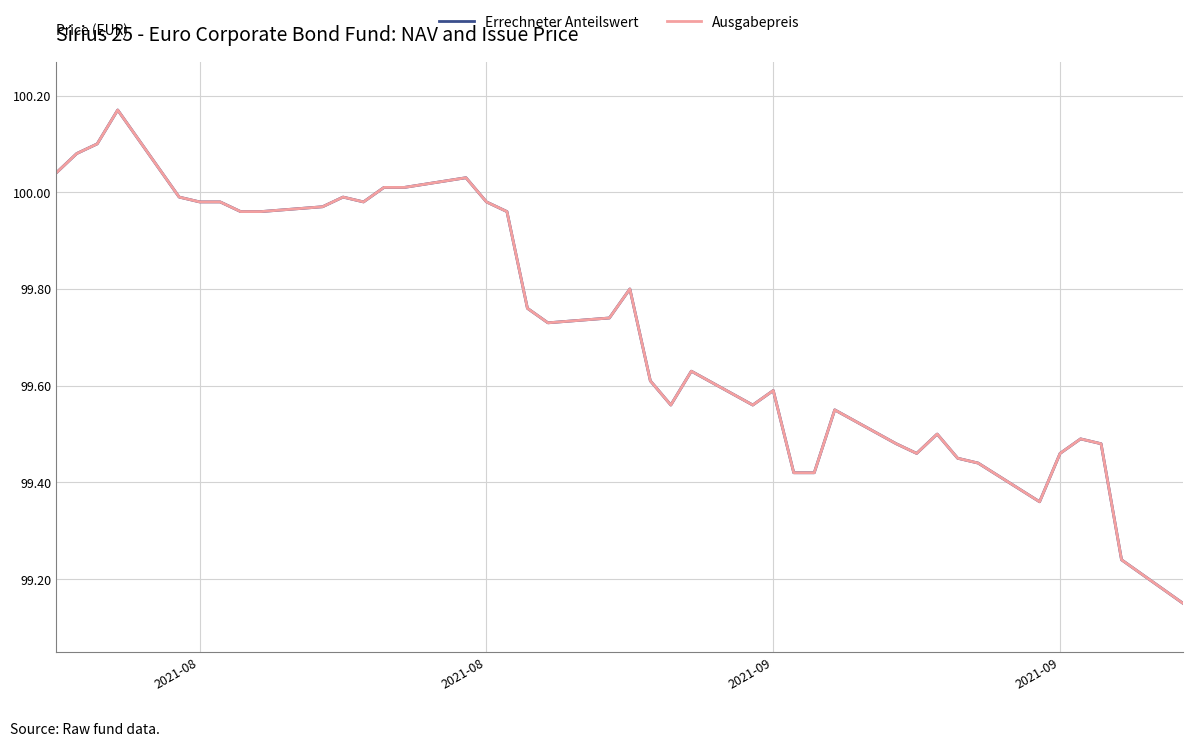

Is this an area chart (filled region under the line)?

No